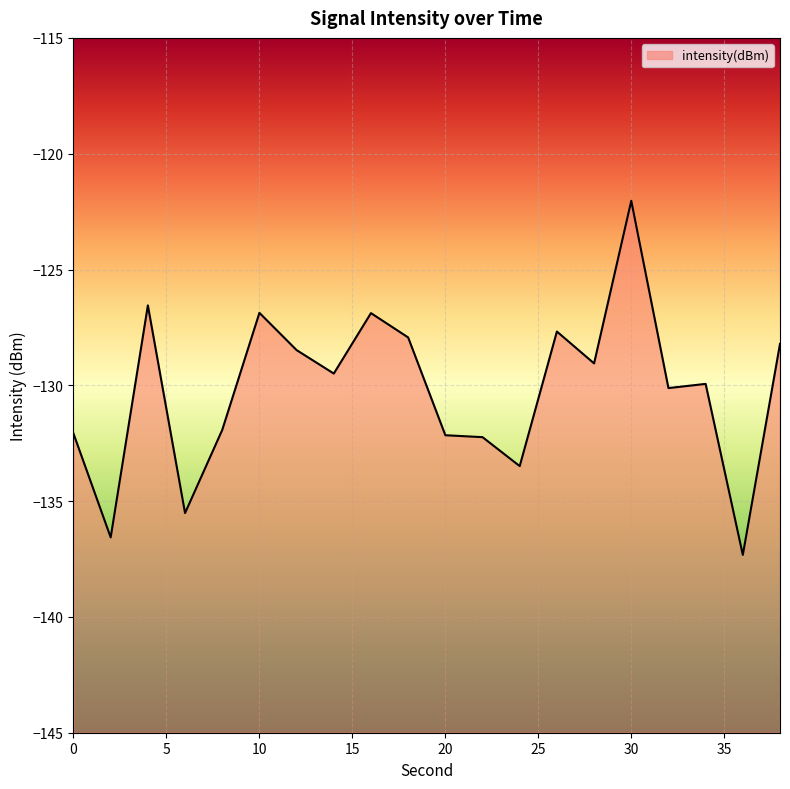

At which category does the data reach its first local valley?

2